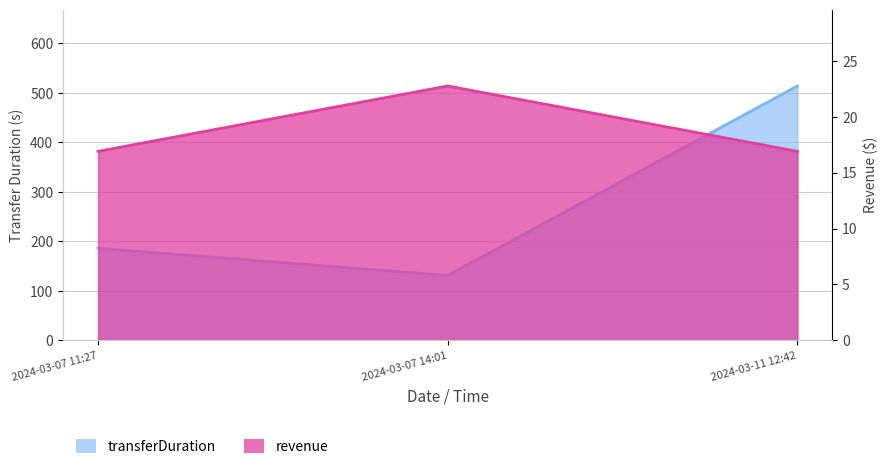

Which series changed the most between 2024-03-07 11:27 and 2024-03-11 12:42?

transferDuration